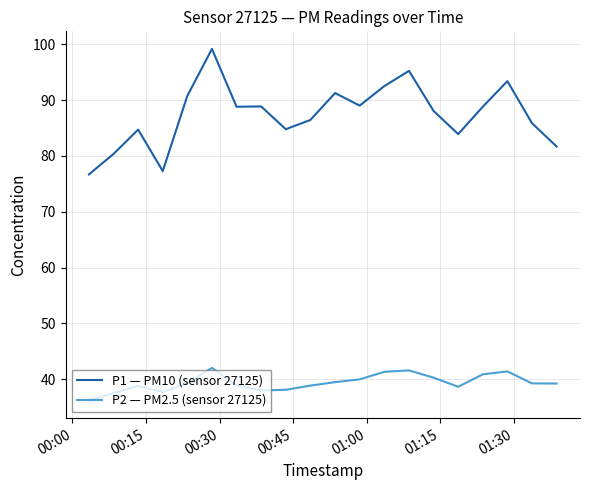

Rank the series by their maximum value, from lowest to highest.

P2 — PM2.5 (sensor 27125), P1 — PM10 (sensor 27125)